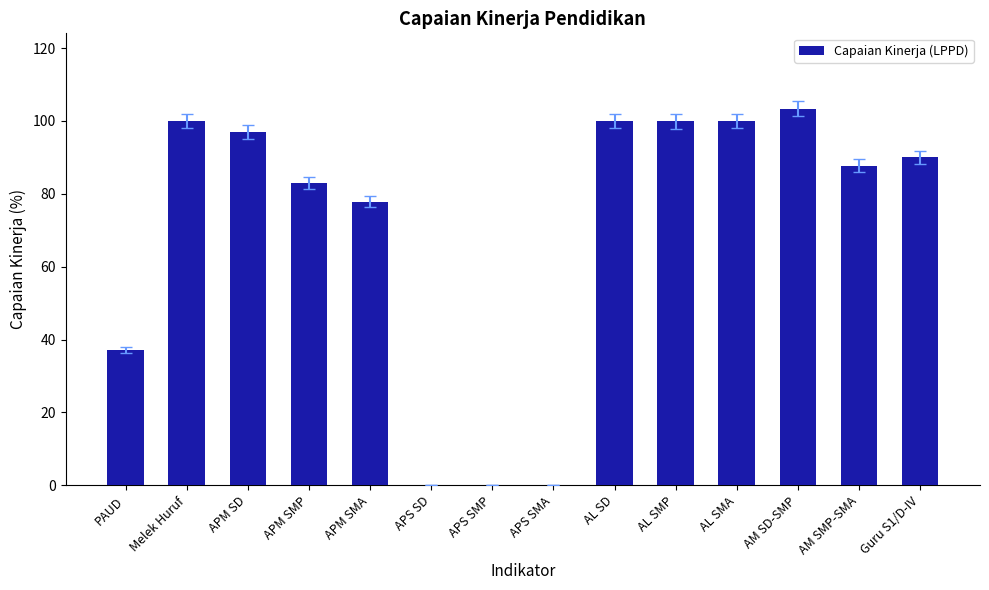

Is it true that the value at PAUD is 50.6?

False